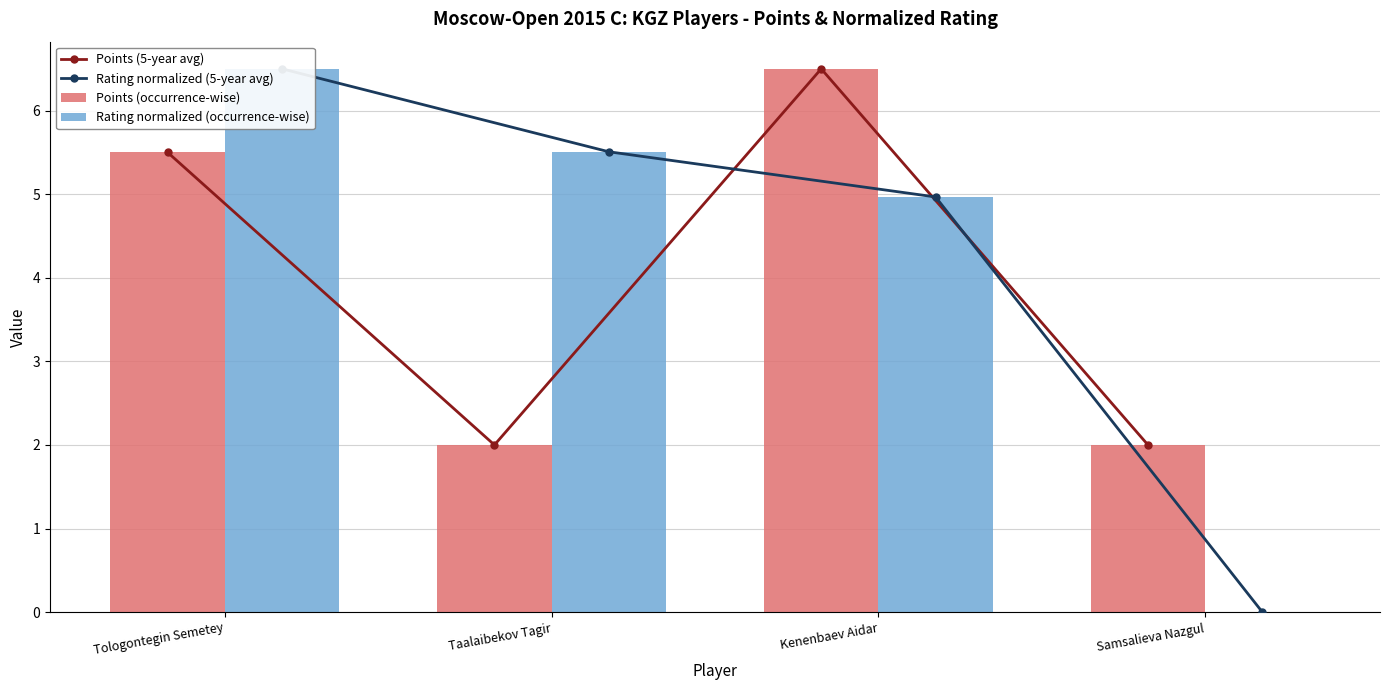

What is the total value across all series at Taalaibekov Tagir?

15.0